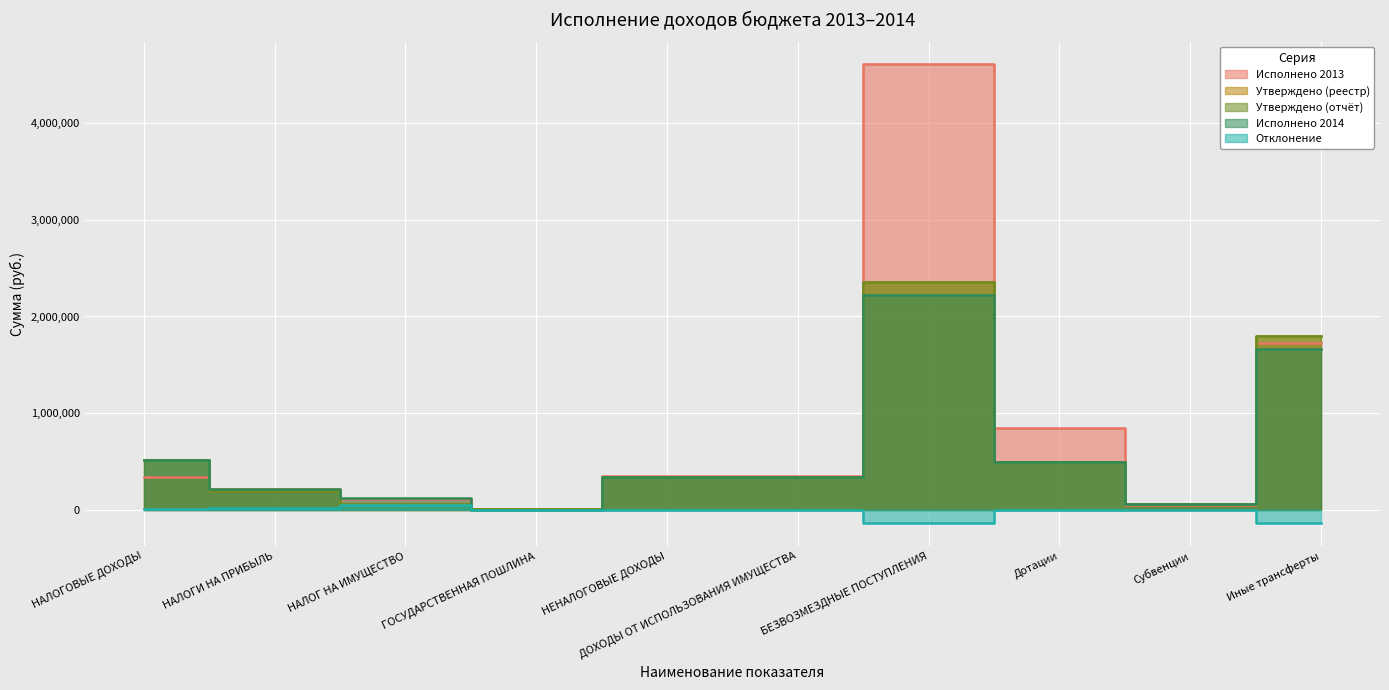

What position from the left is НАЛОГ НА ИМУЩЕСТВО?

3